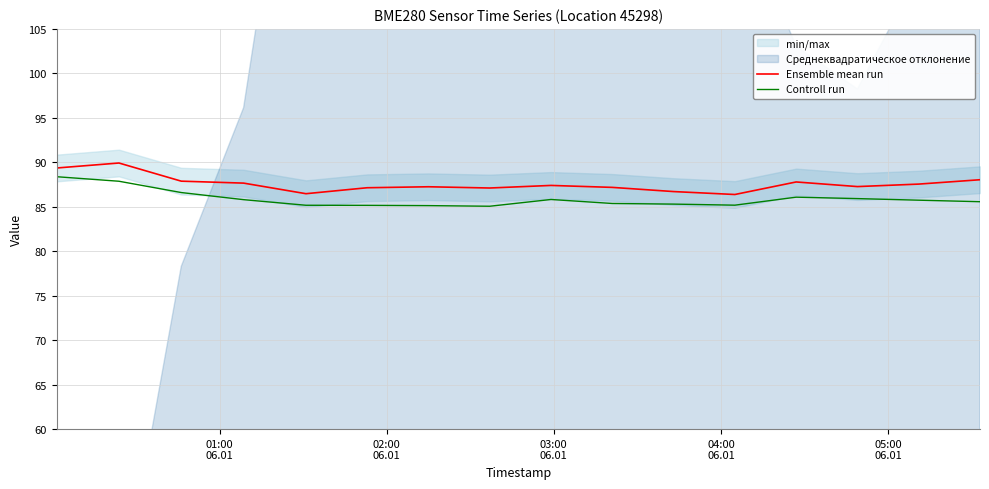

True or false: Controll run and Ensemble mean run cross at least once.

False